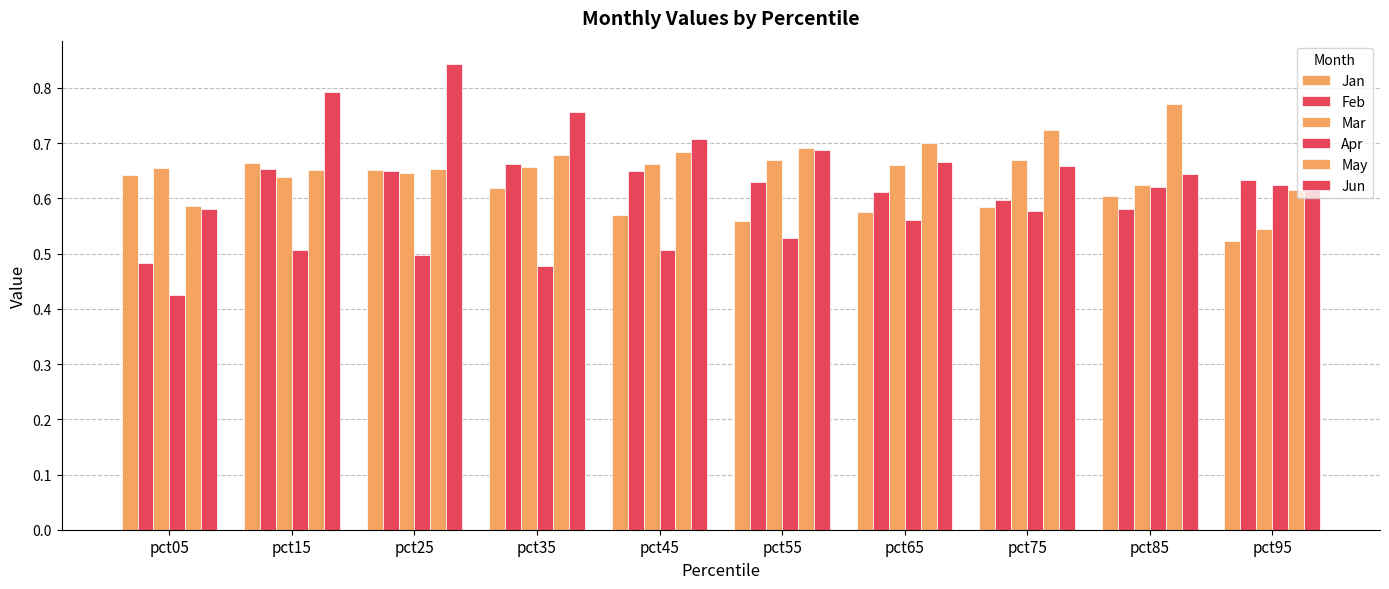

Rank the categories by Apr value from highest to lowest.

pct95, pct85, pct75, pct65, pct55, pct15, pct45, pct25, pct35, pct05